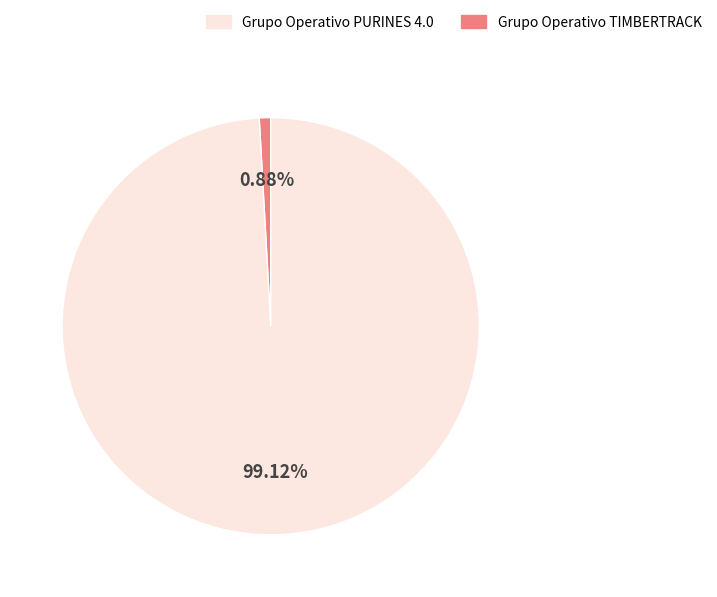

How many segments does this pie chart have?

2